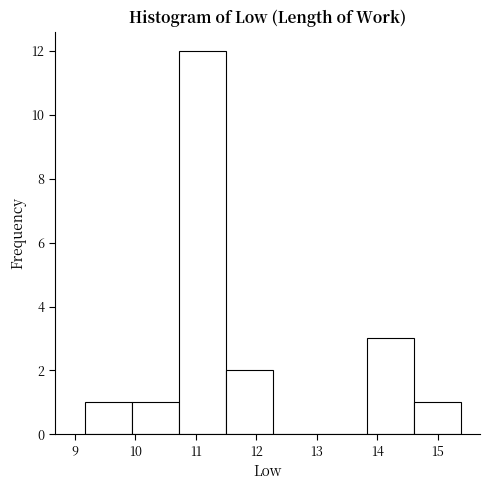

Reading left to right, transcribe this chart: for each bar, give the range it covers on the x-axis and its height. Neither the bar edges nor the heights are printed on the chart, so give them approximately, as read against the axes.

9.2 to 9.9: 1
9.9 to 10.7: 1
10.7 to 11.5: 12
11.5 to 12.3: 2
12.3 to 13.1: 0
13.1 to 13.8: 0
13.8 to 14.6: 3
14.6 to 15.4: 1